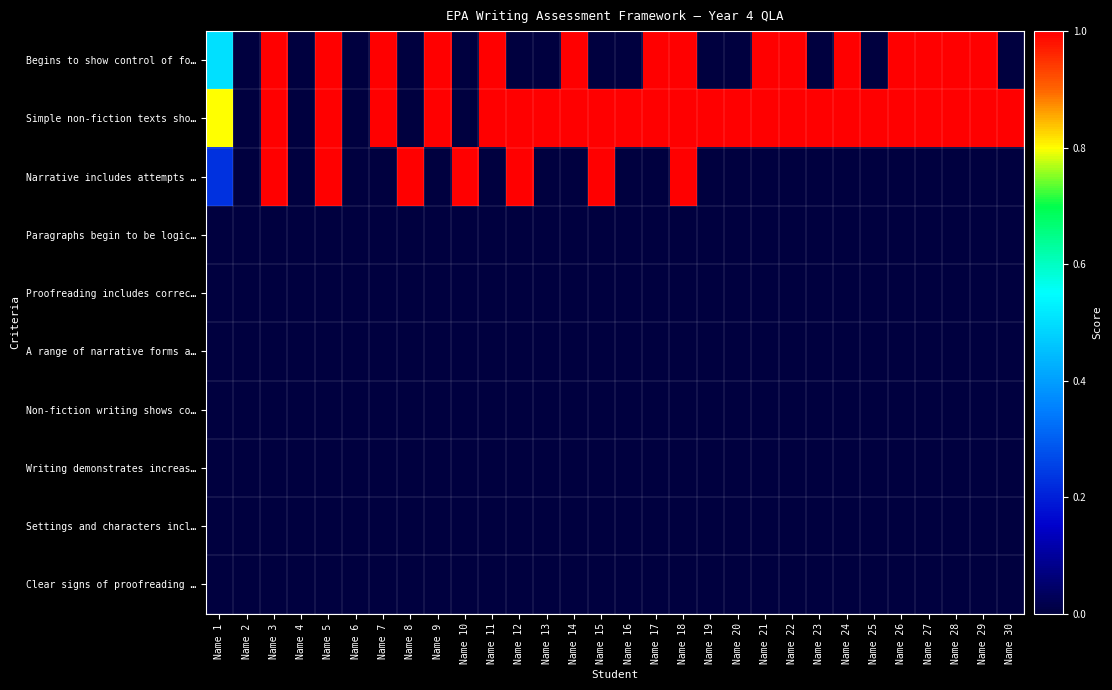

Which category has the highest value across all series?

Name 3